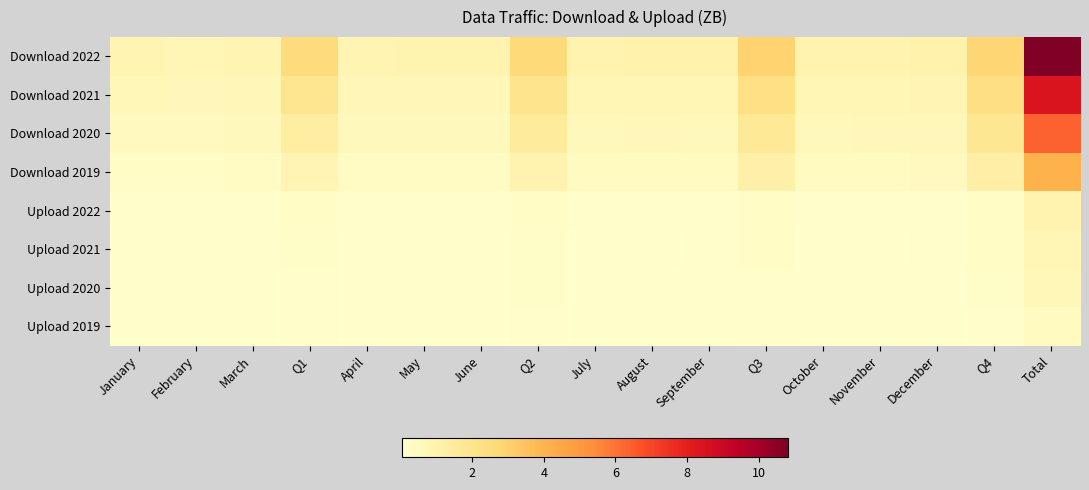

What is the maximum value shown in the chart?

10.8